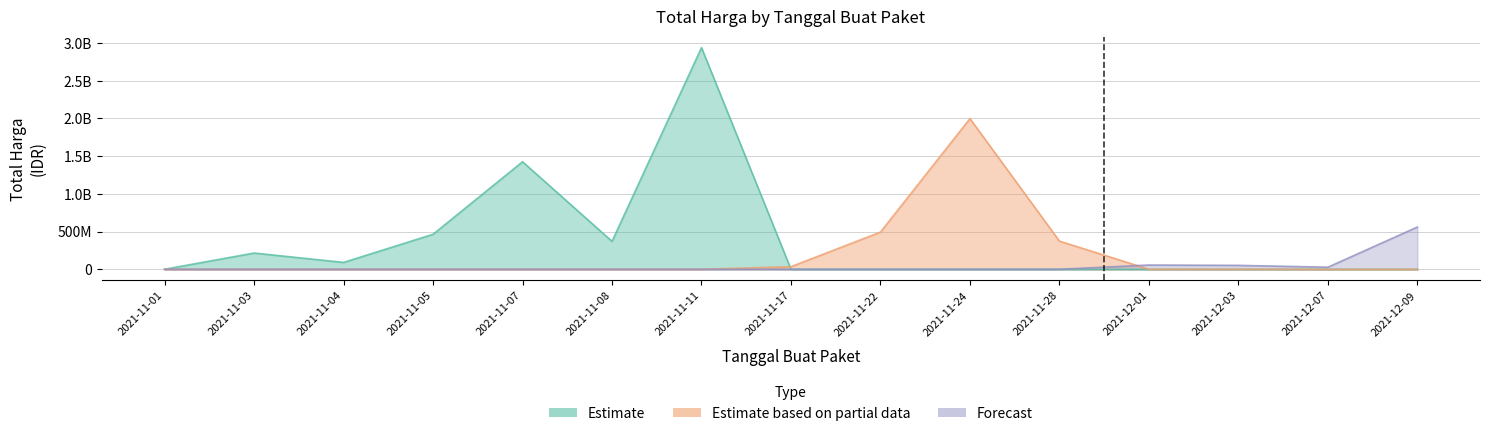

Which series has the largest range (max minus min)?

Estimate